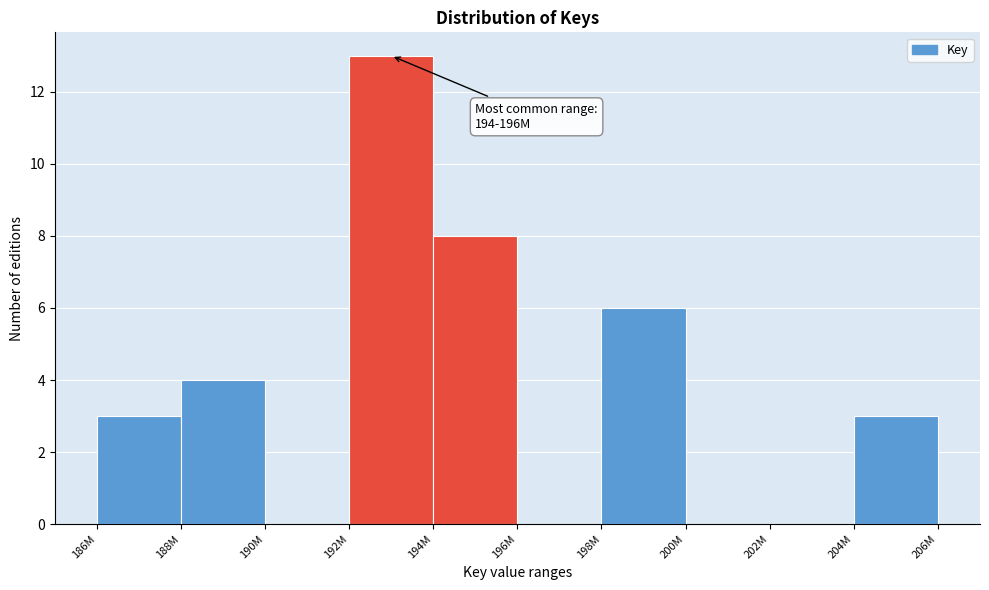

Reading left to right, what are all the values shown in this chart?

186M=3	188M=4	190M=0	192M=13	194M=8	196M=0	198M=6	200M=0	202M=0	204M=3